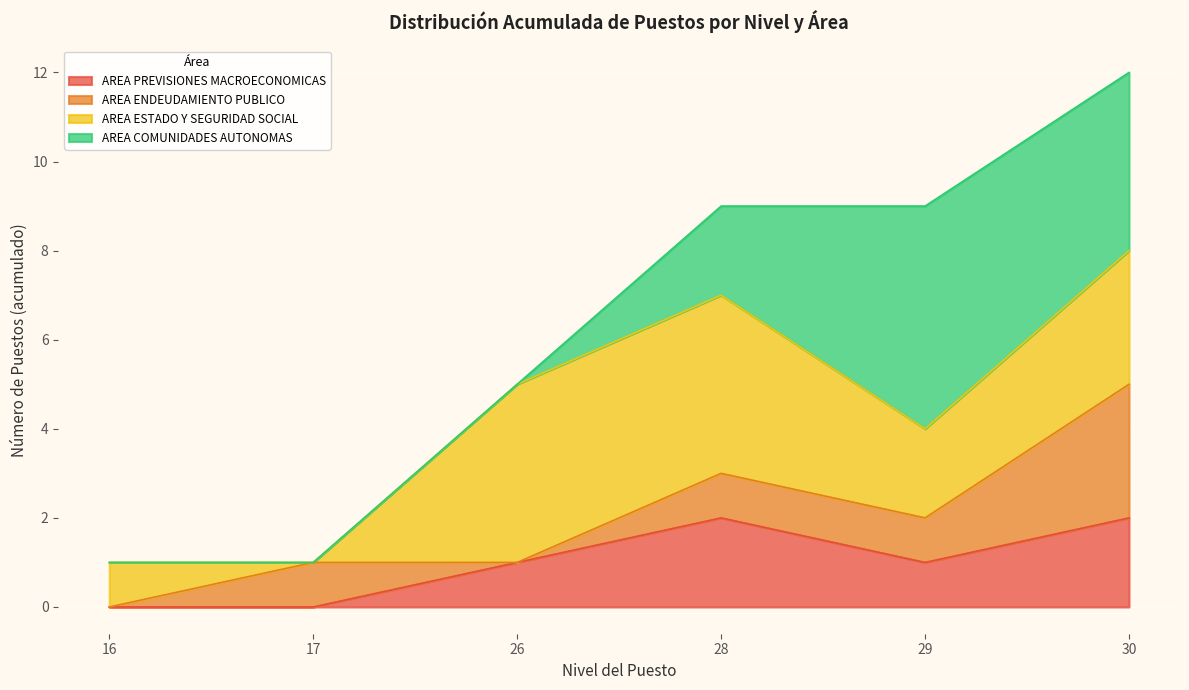

At which category is the sum across all series the highest?

30